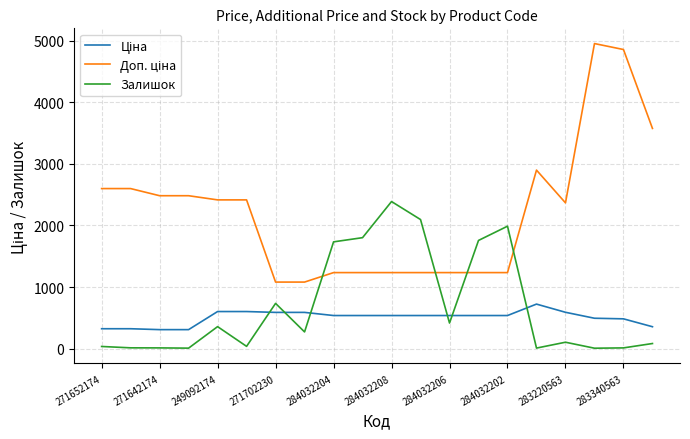

What is the greatest value displayed?

4950.4